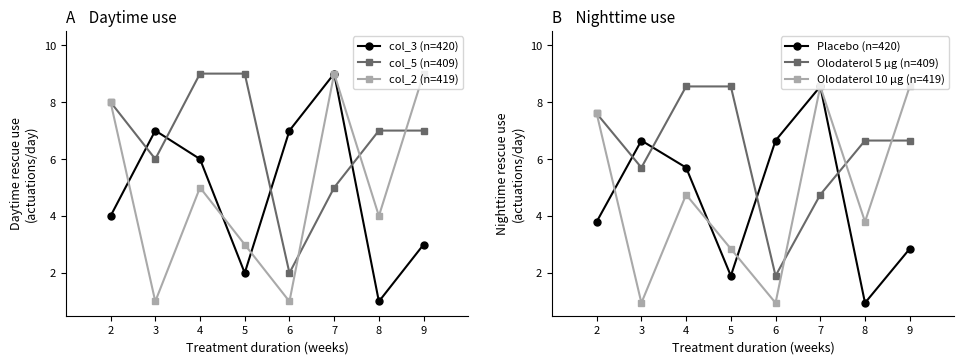

After their last crossing, which series has the higher values: Olodaterol 5 µg (n=409) or Olodaterol 10 µg (n=419)?

Olodaterol 10 µg (n=419)